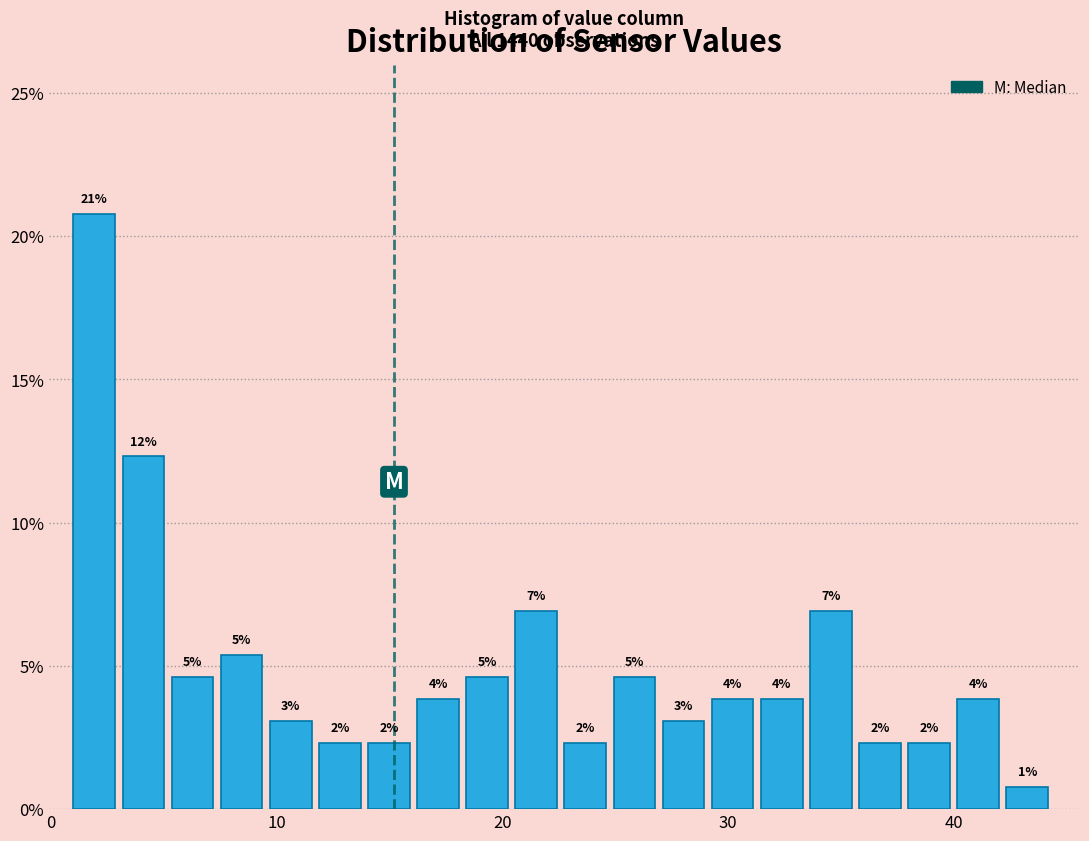

Around what value on the x-axis is the tallest bar? Give the approximate position of its centre, as read against the axis.

2